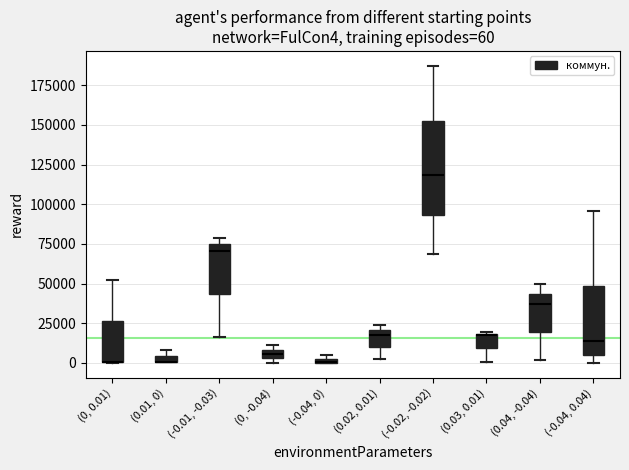

Comparing the boxes themselves (not the whiskers), which one is the tallest?

(-0.02, -0.02)